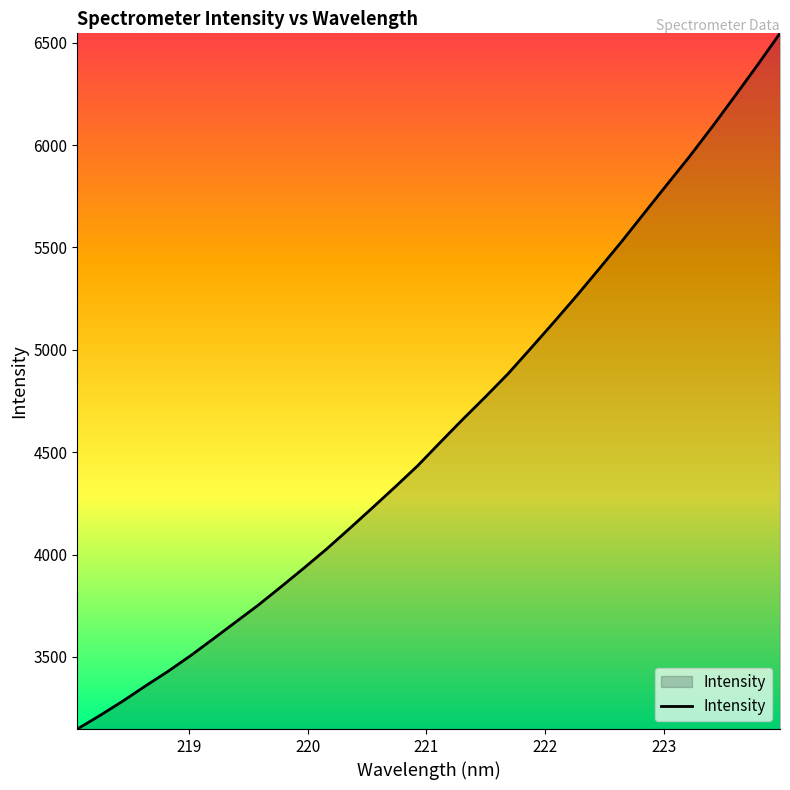

What is the maximum value shown in the chart?

6545.8